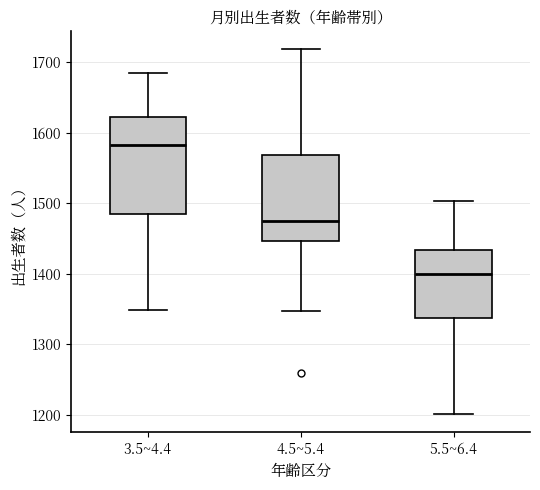

Comparing the boxes themselves (not the whiskers), which one is the tallest?

3.5~4.4